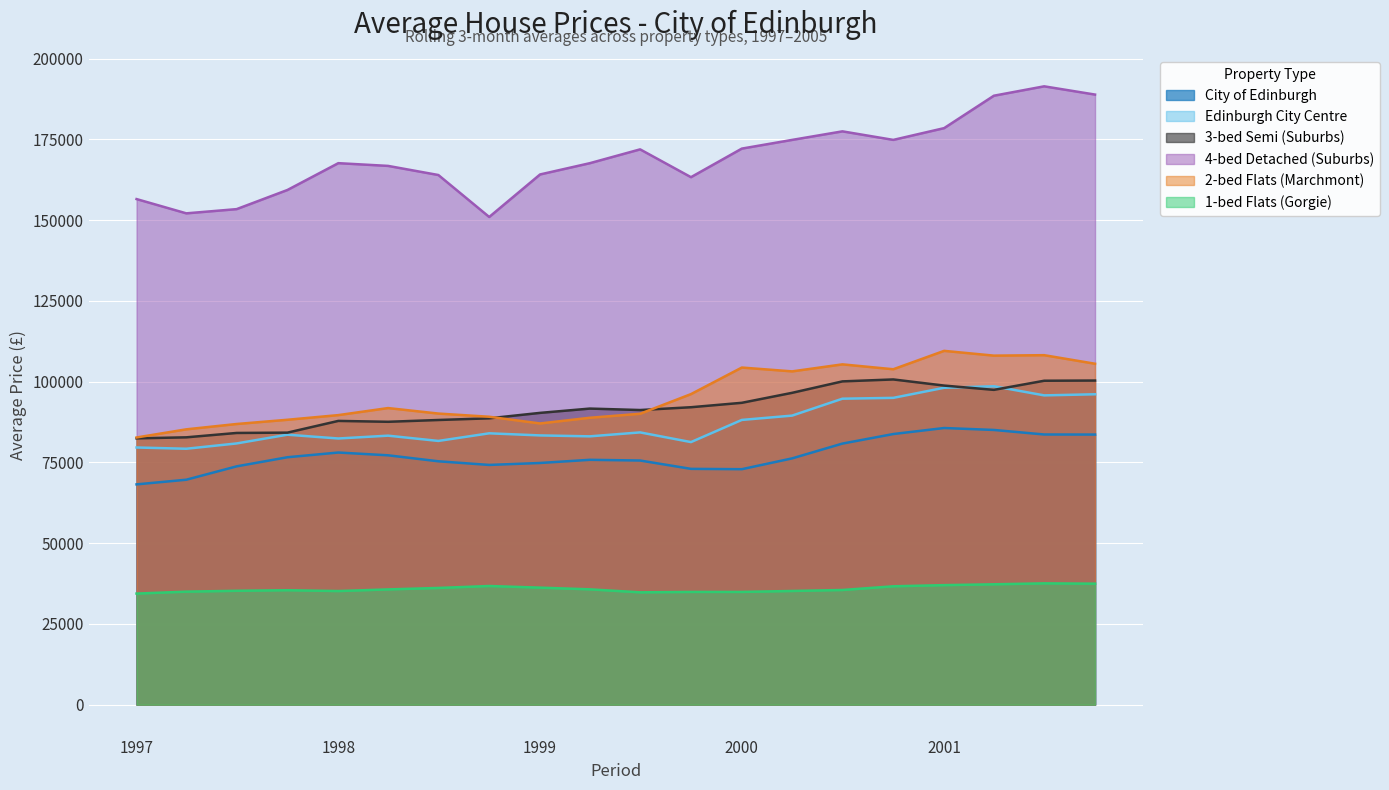

What is the minimum value shown in the chart?

34389.4